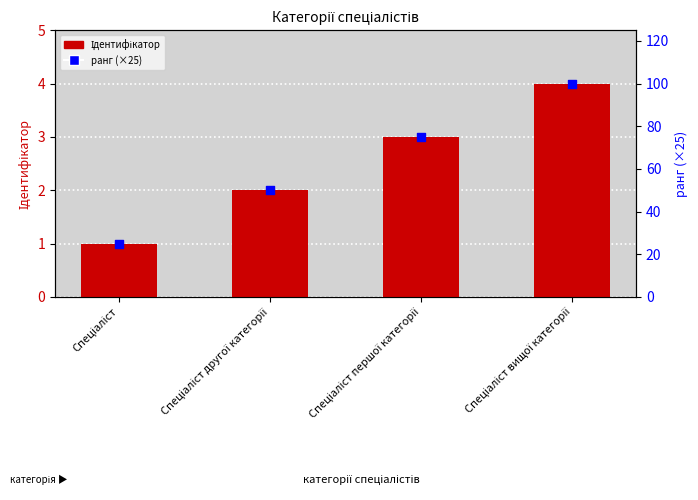

At which category is the sum across all series the highest?

Спеціаліст вищої категорії